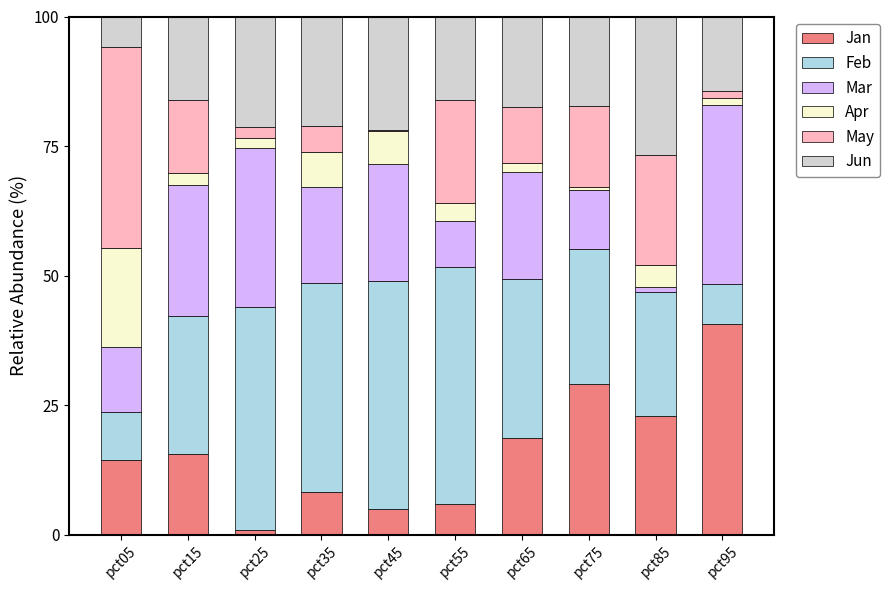

At which label does Jan reach its peak?

pct95